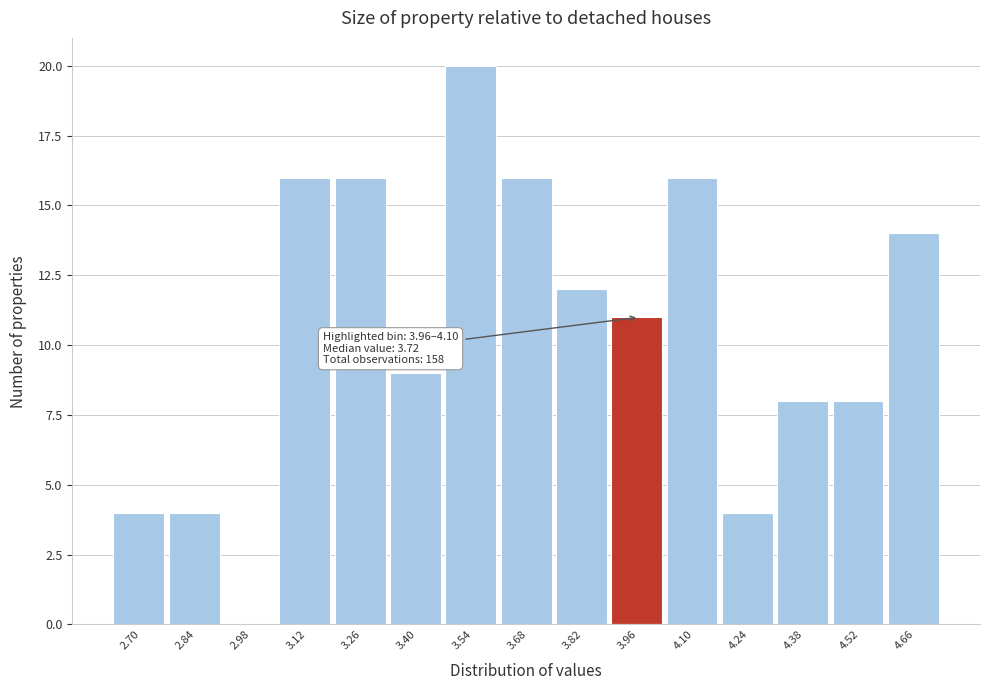

Reading right to left, extract all data points from this chart.

4.66=14	4.52=8	4.38=8	4.24=4	4.10=16	3.96=11	3.82=12	3.68=16	3.54=20	3.40=9	3.26=16	3.12=16	2.98=0	2.84=4	2.70=4